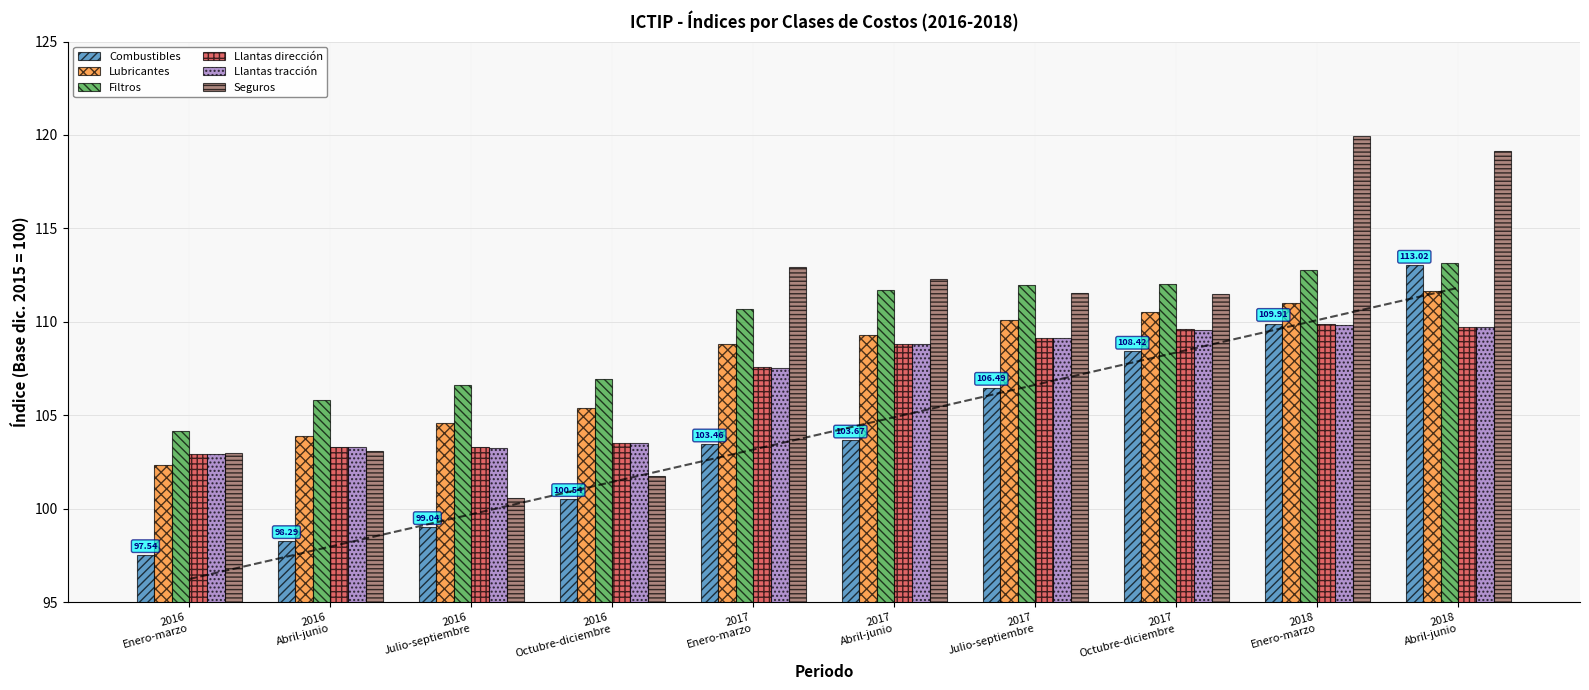

Where is Llantas tracción nearest to the value 106?

2017
Enero-marzo